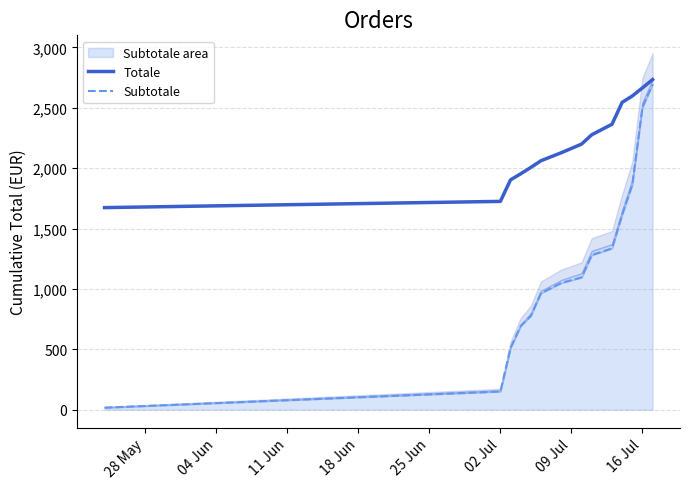

True or false: Totale and Subtotale cross at least once.

False